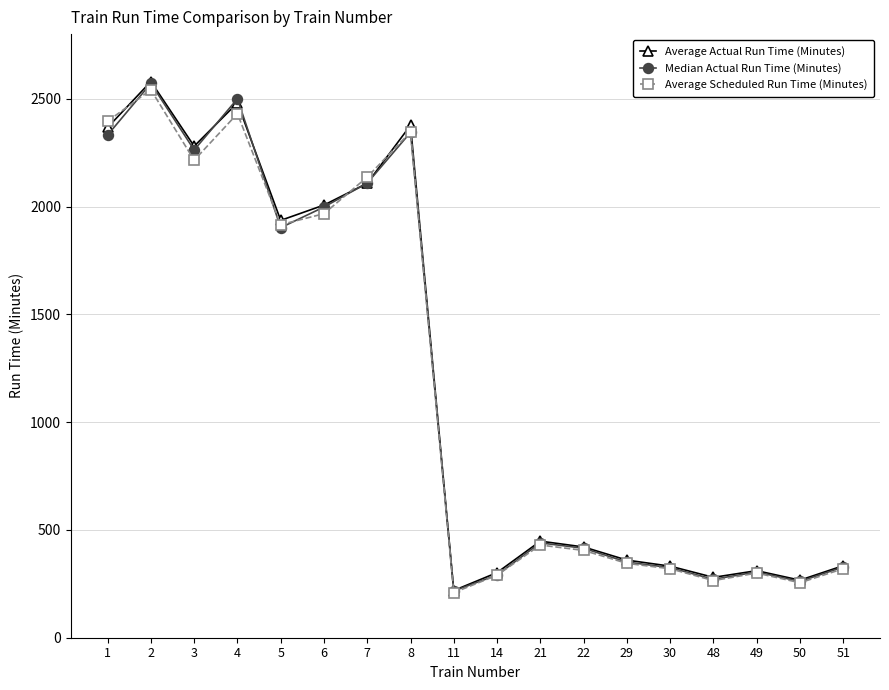

Does the chart have visible grid lines?

Yes